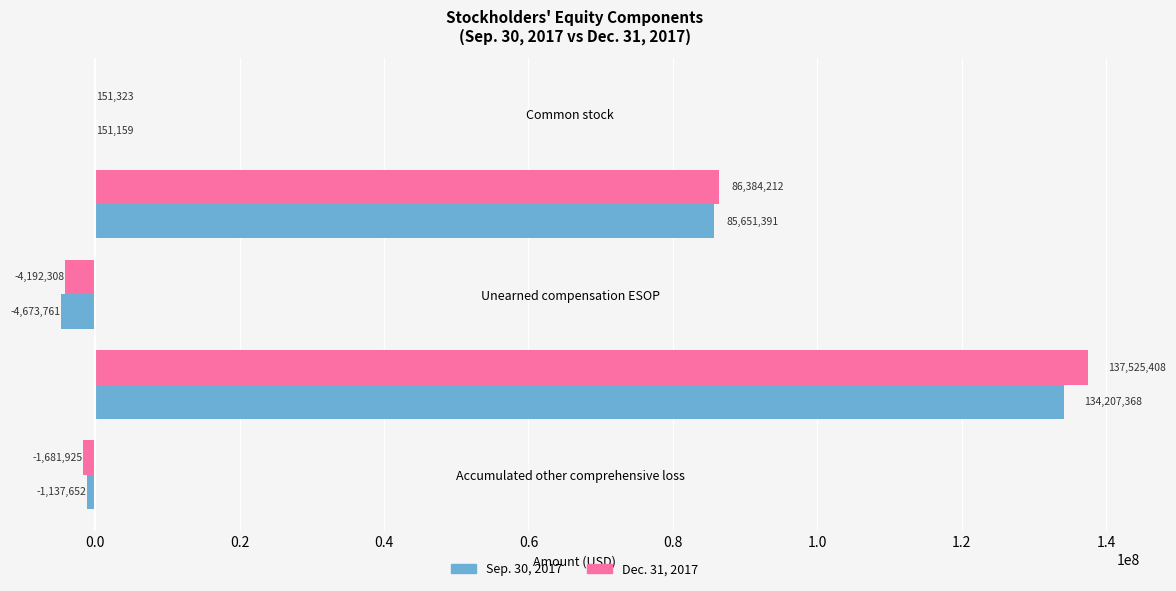

What is the maximum value shown in the chart?

137525408